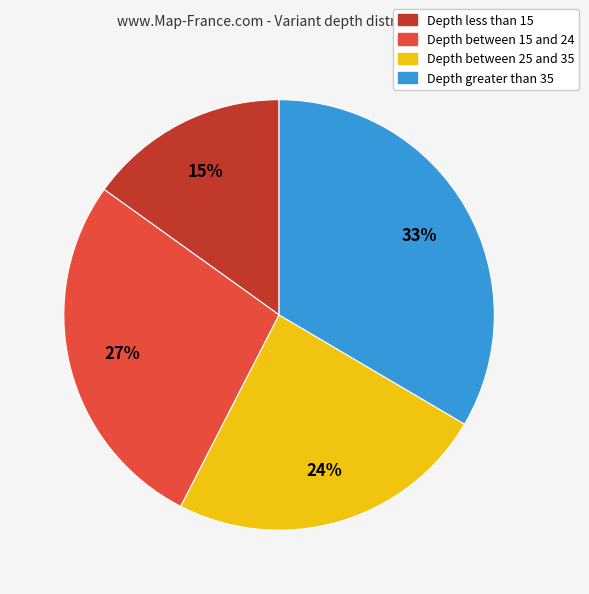

To the nearest percent, what is the difference between the Depth between 25 and 35 and Depth less than 15 slice percentages?

9%